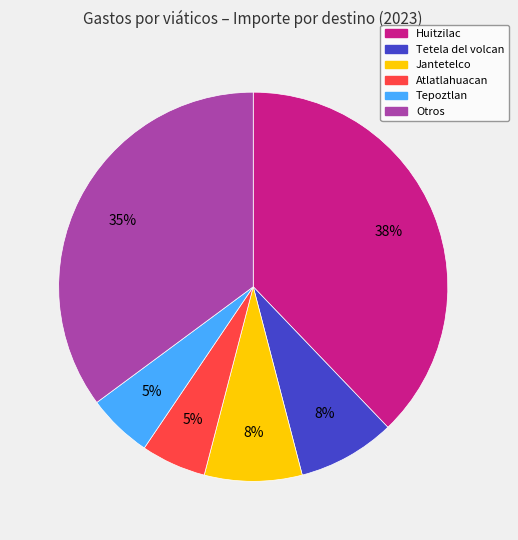

To the nearest percent, what is the average slice percentage?

17%